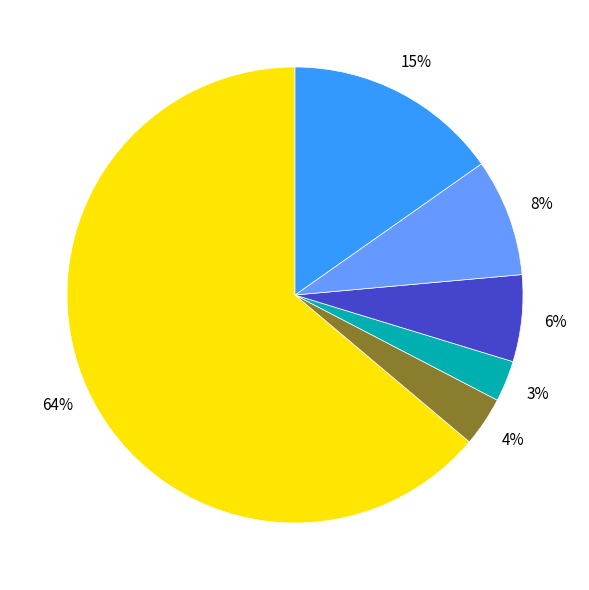

To the nearest percent, what is the difference between the largest and smallest slice percentages?

61%